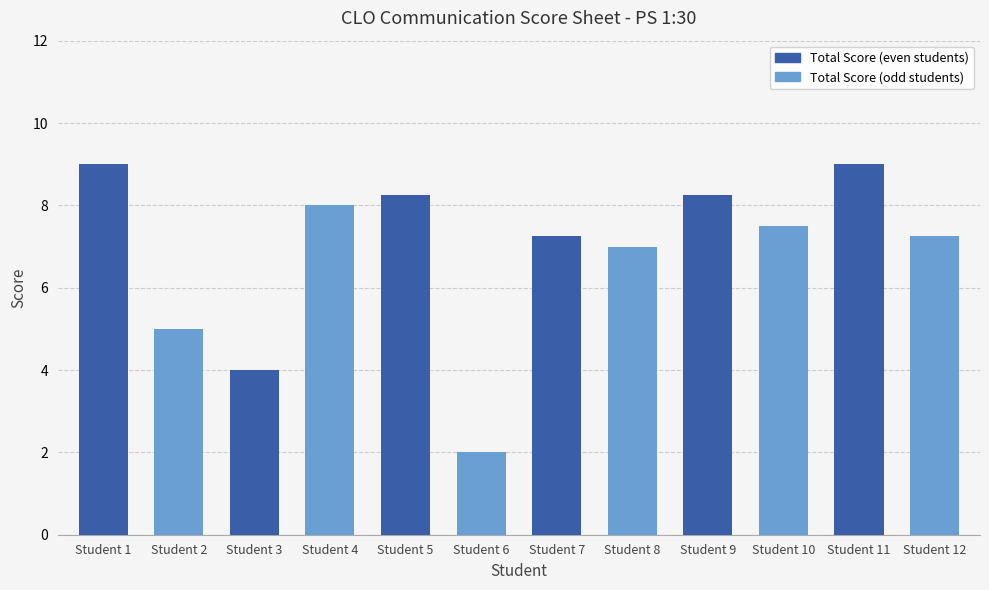

At which label is the value closest to 5?

Student 2